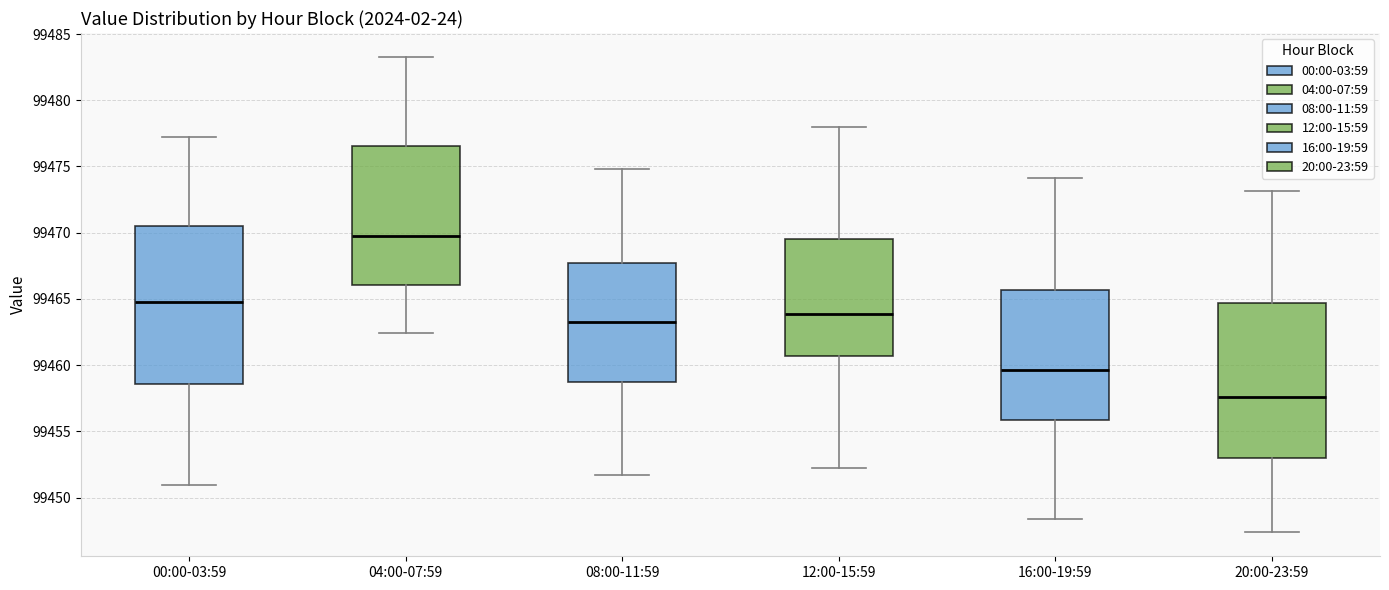

Which box has the lowest median line?

20:00-23:59